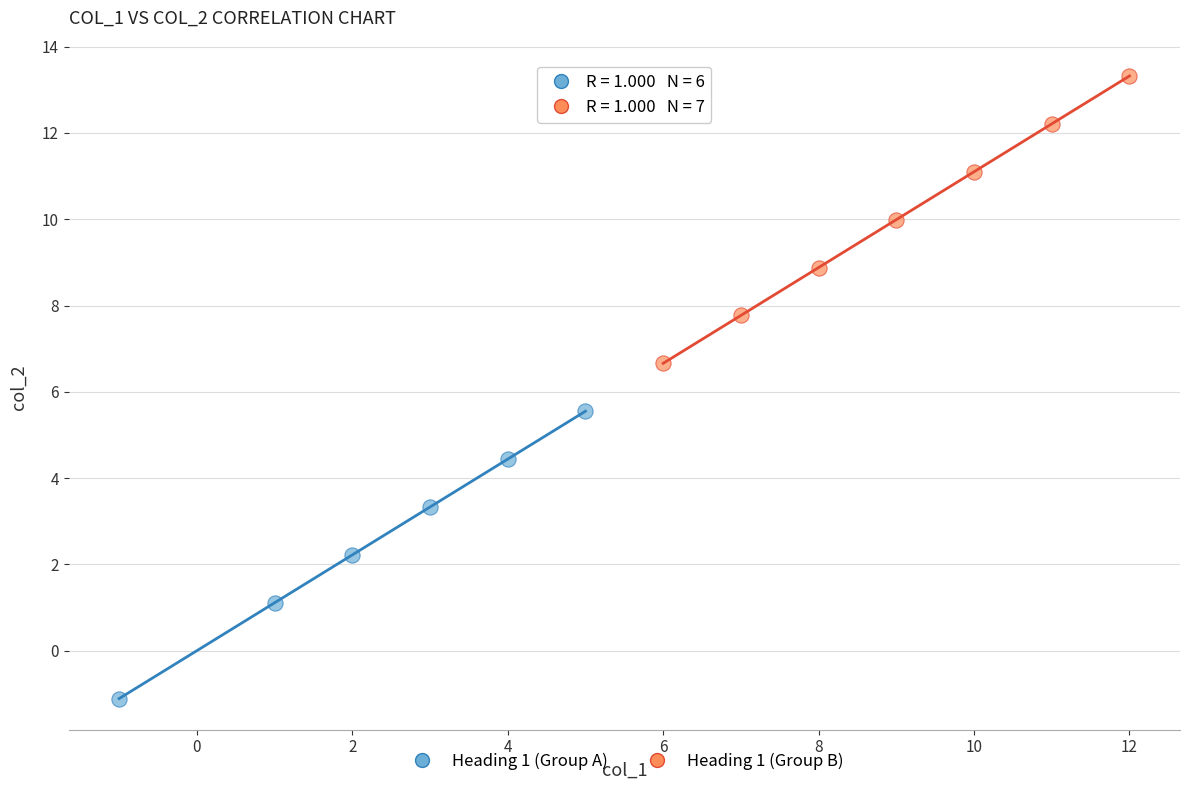

Which series contains the highest Y value?

Heading 1 (Group B)